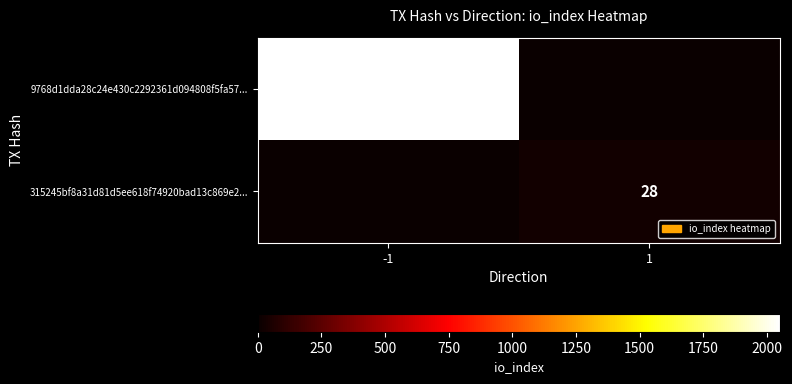

At how many categories does at least one series exceed 973?

1